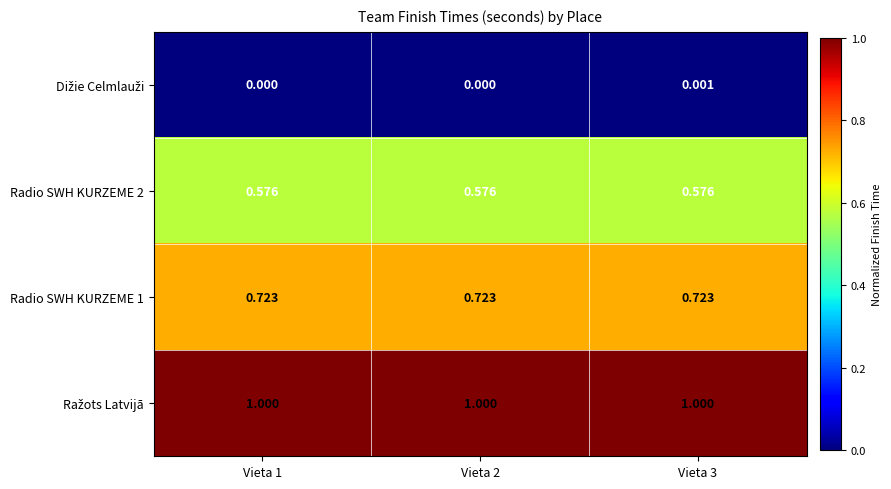

Is the value of Radio SWH KURZEME 1 at Vieta 3 greater than the value of Radio SWH KURZEME 2 at Vieta 3?

Yes